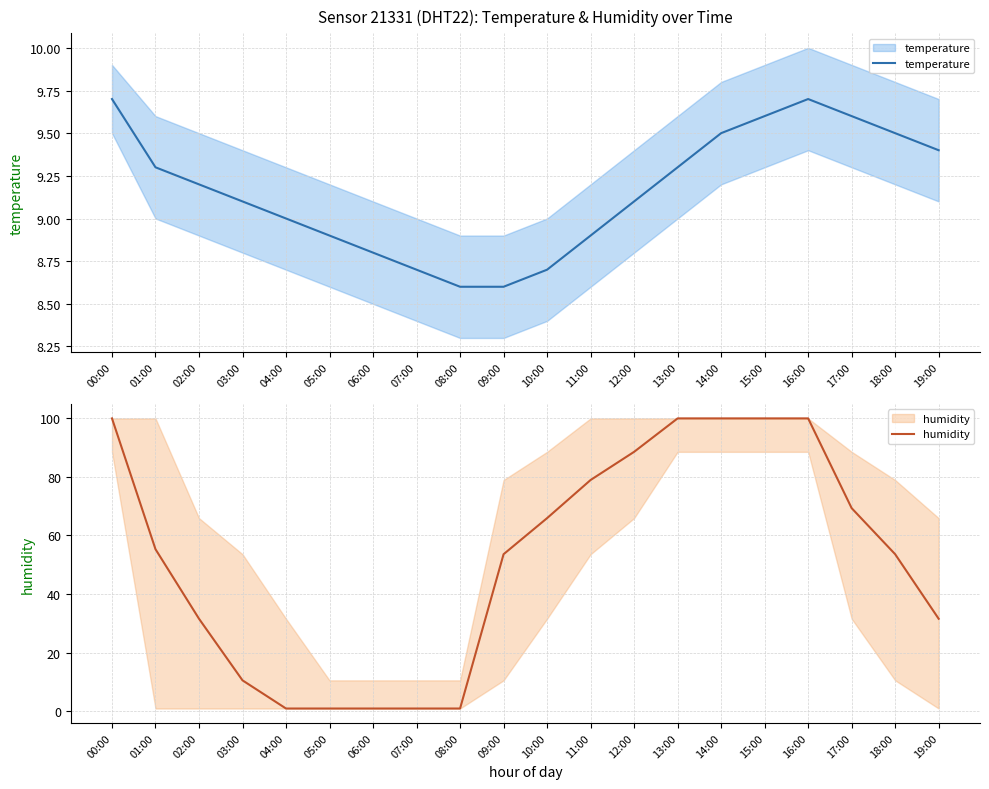

Count the number of categories in the chart.

20